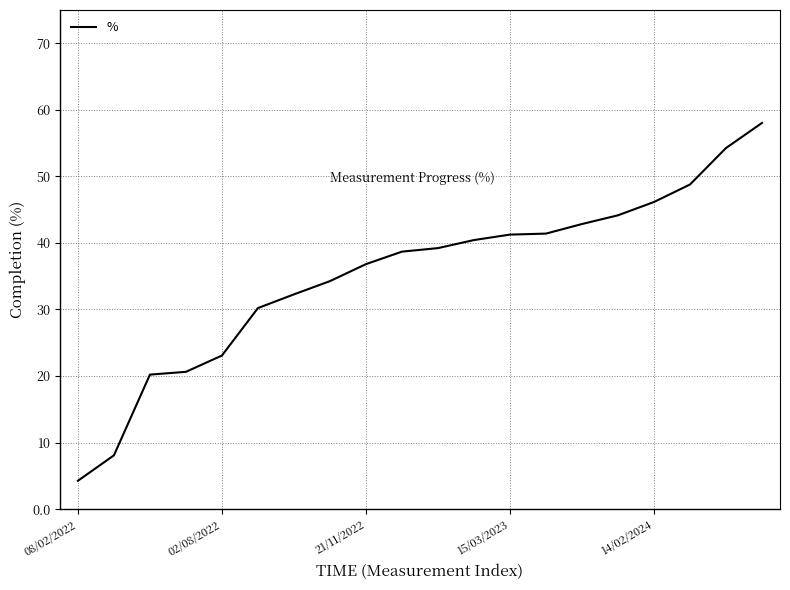

What is the greatest value displayed?

58.0